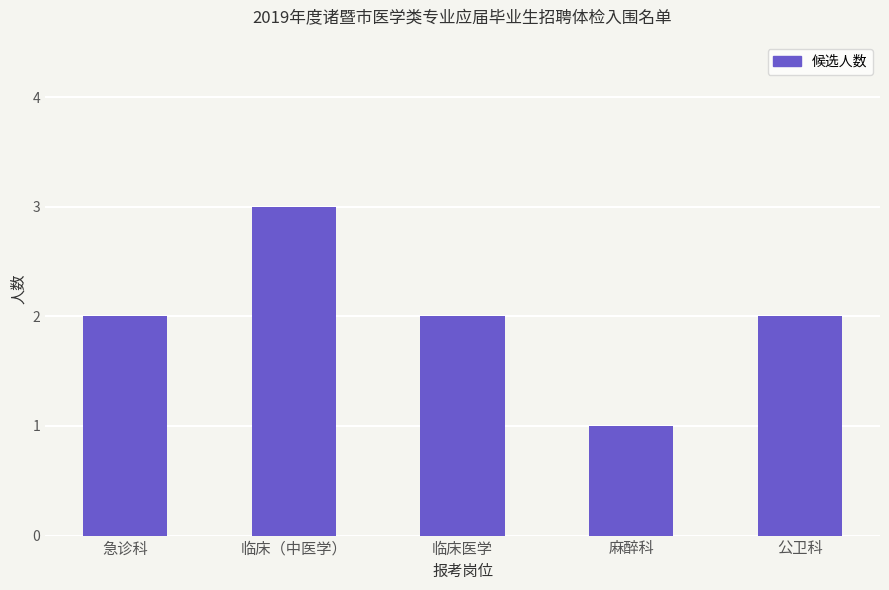

Reading left to right, list all the values displayed in this chart.

急诊科=2	临床（中医学）=3	临床医学=2	麻醉科=1	公卫科=2